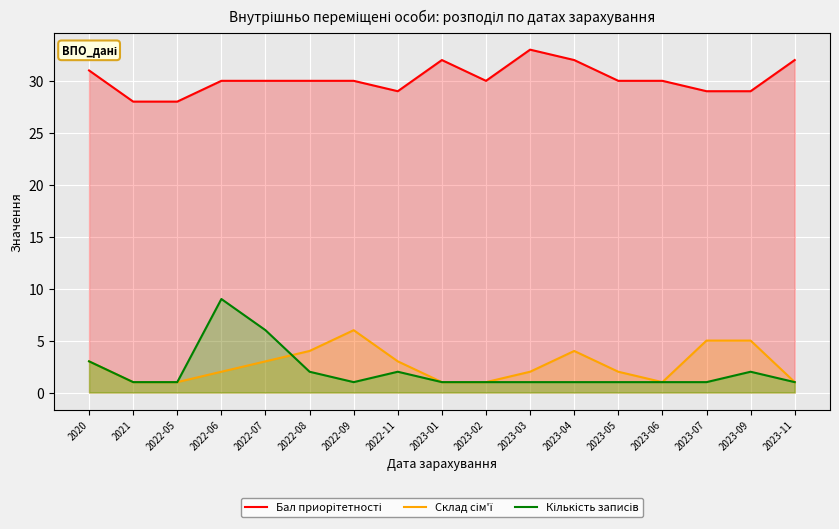

How many lines are shown in the chart?

3